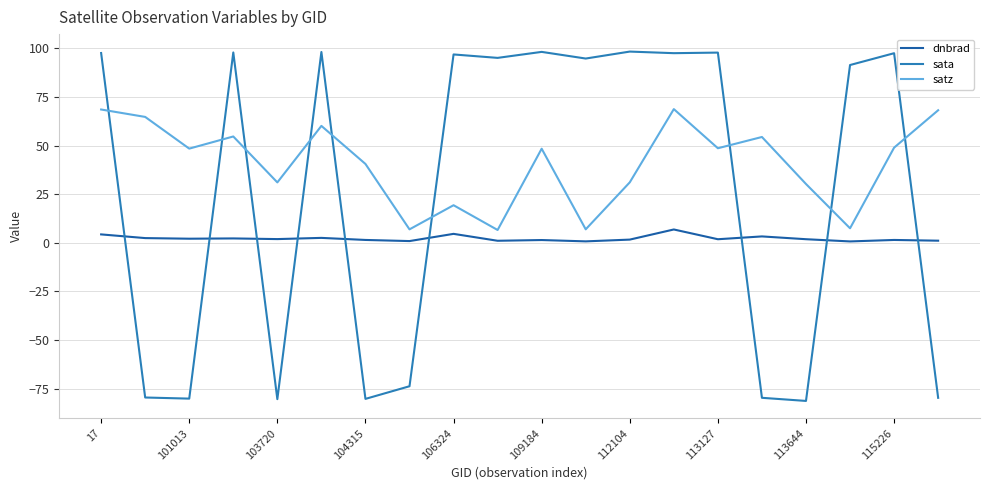

Which series has the largest range (max minus min)?

sata